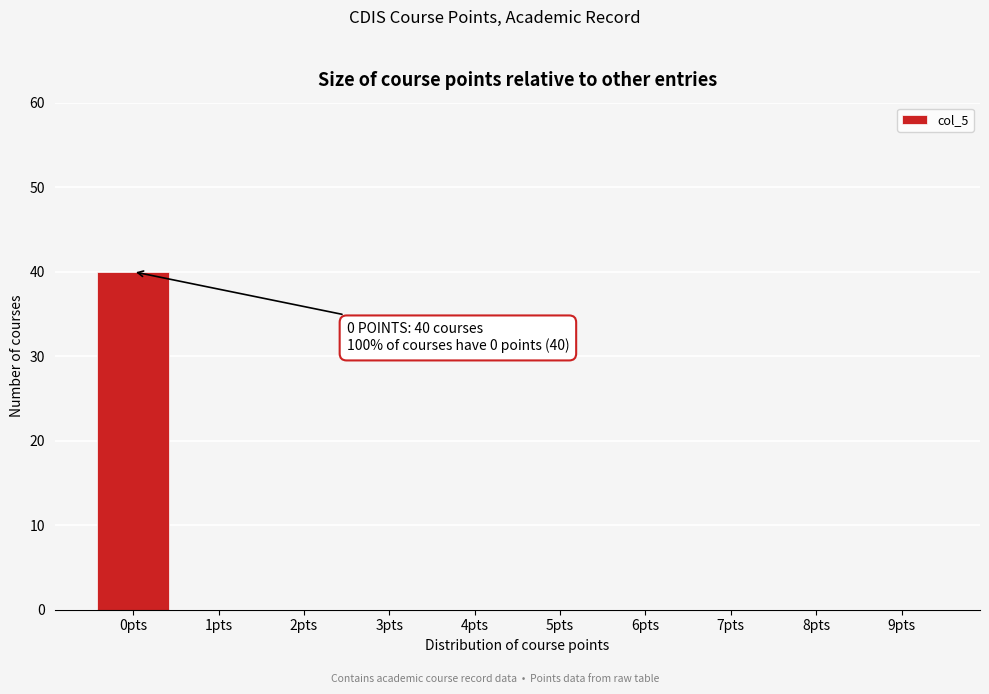

Reading left to right, extract all data points from this chart.

0pts=40	1pts=0	2pts=0	3pts=0	4pts=0	5pts=0	6pts=0	7pts=0	8pts=0	9pts=0